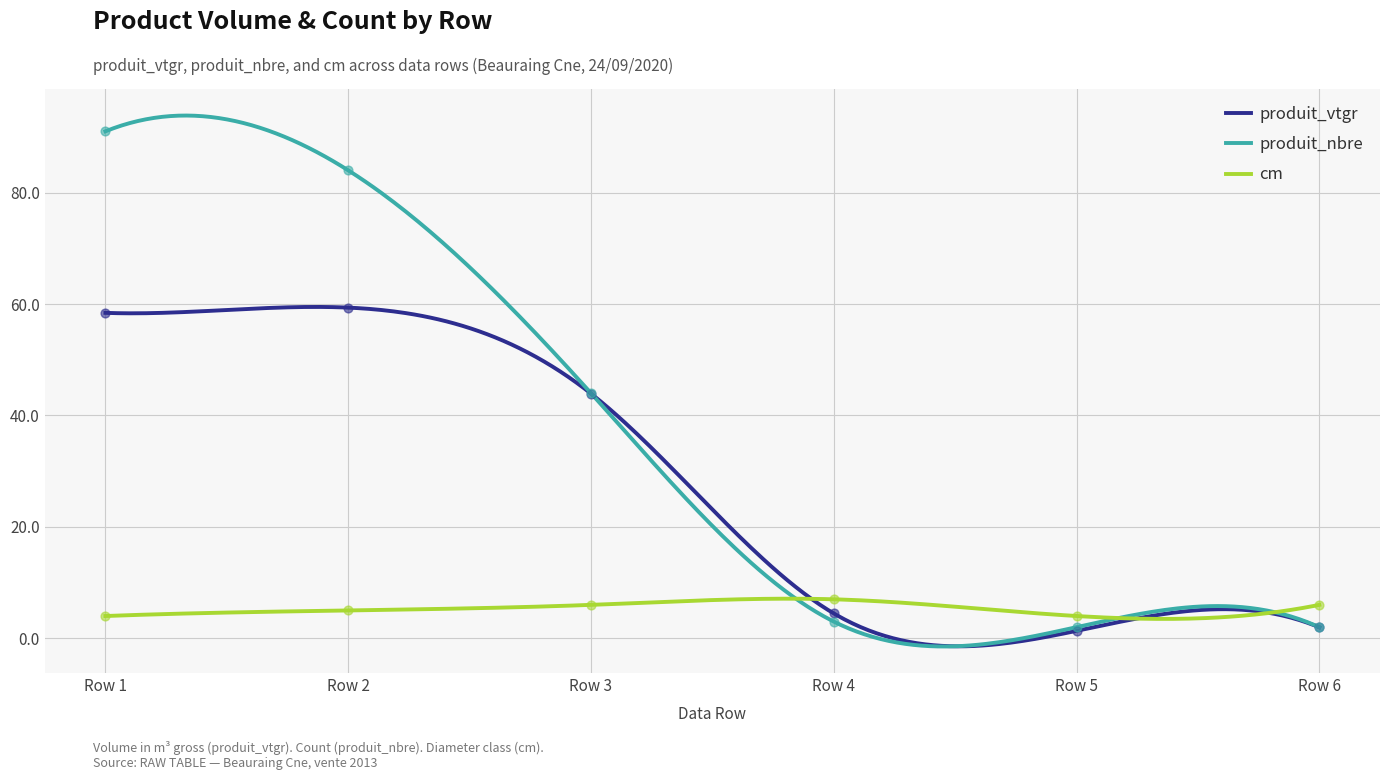

Which series has the largest total across all categories?

produit_nbre